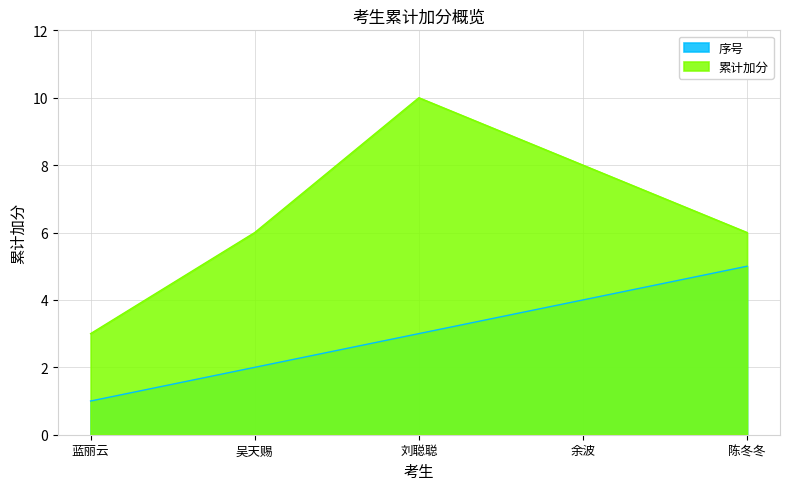

Which series changed the most between 吴天赐 and 刘聪聪?

累计加分